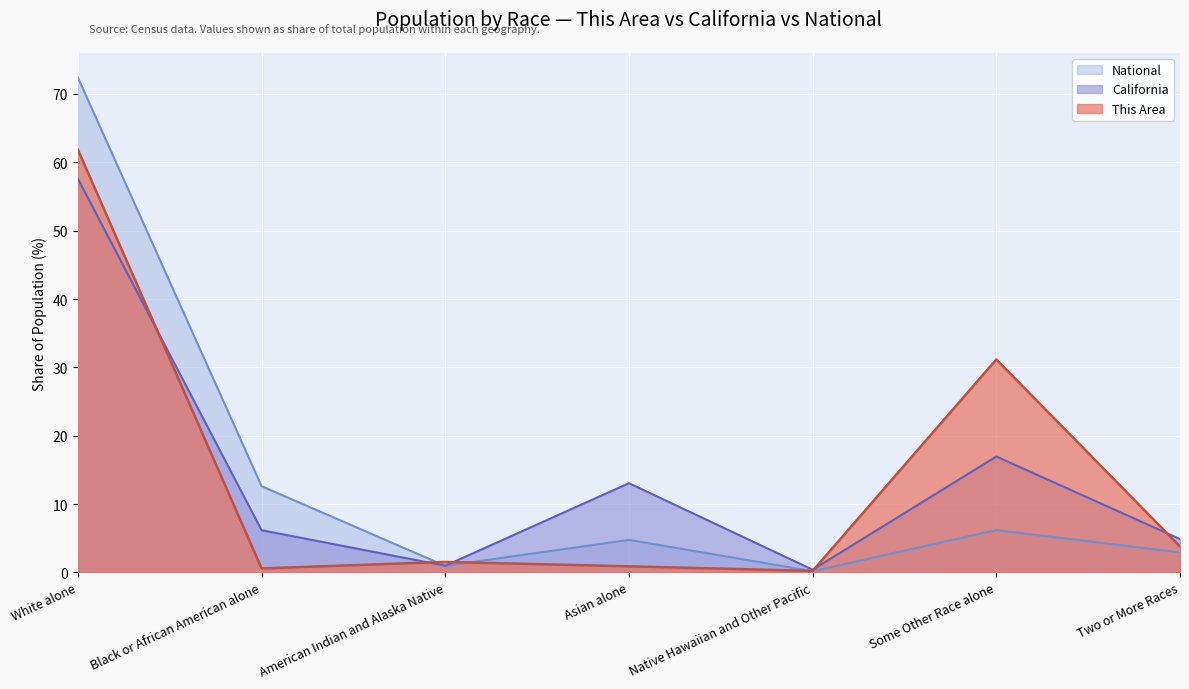

What is the difference between the California values at Two or More Races and Black or African American alone?

1.3